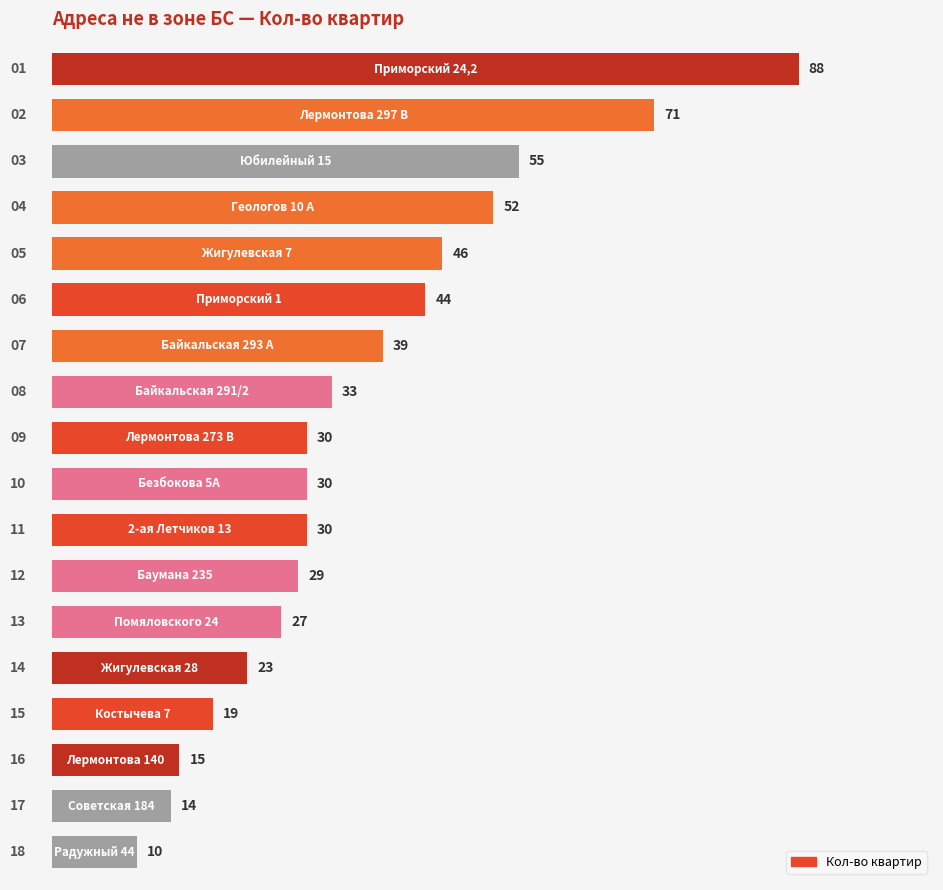

What is the value of the 9th bar from the top?

30